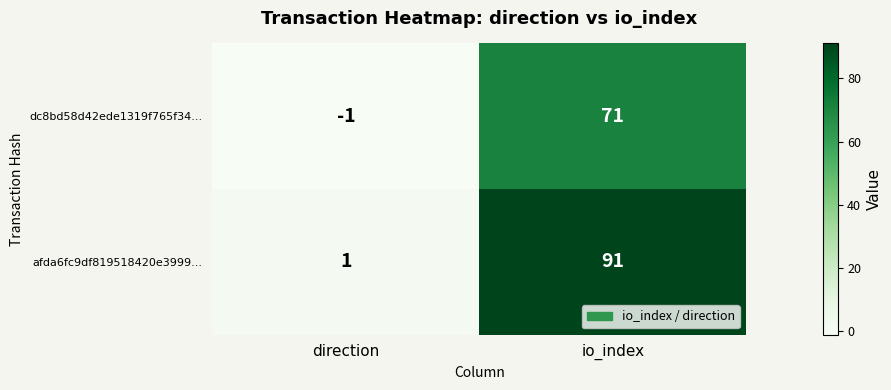

Which label corresponds to the largest value in the chart?

io_index